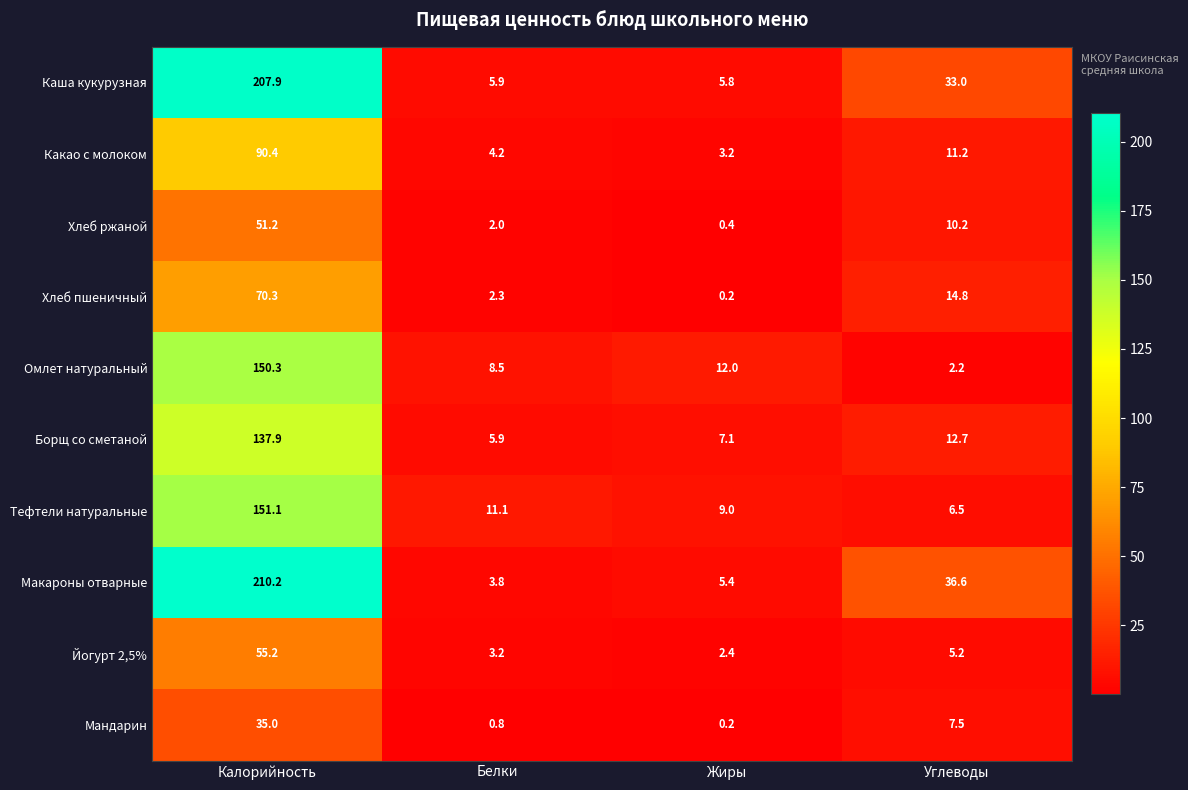

Where does the Тефтели натуральные series first go above 11?

Калорийность